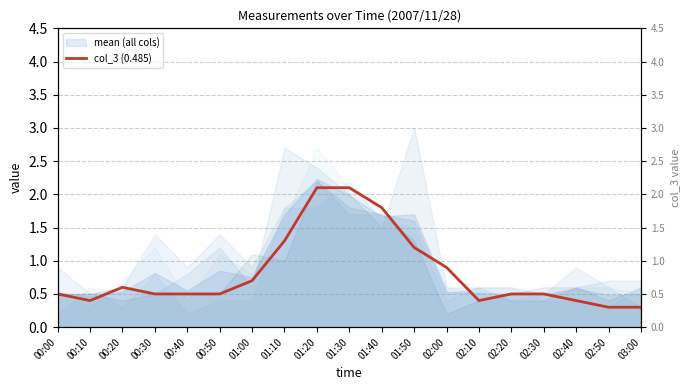

List the labels in order of value, smallest first.

02:50, 03:00, 00:10, 02:10, 02:40, 00:00, 00:30, 00:40, 00:50, 02:20, 02:30, 00:20, 01:00, 02:00, 01:50, 01:10, 01:40, 01:20, 01:30